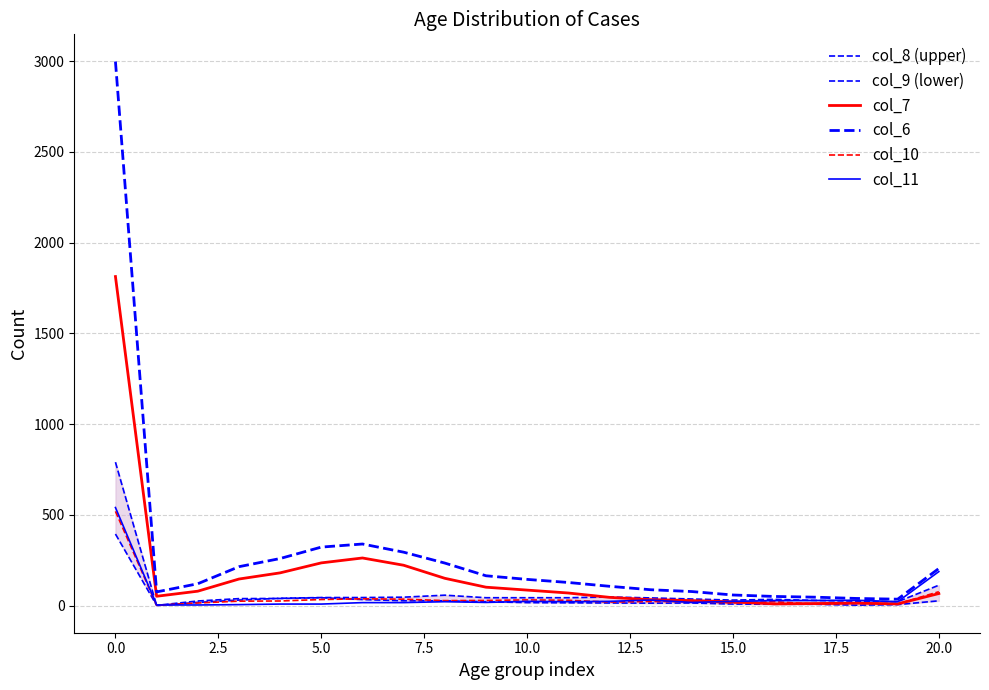

How many intersections are there between col_10 and col_7?

3